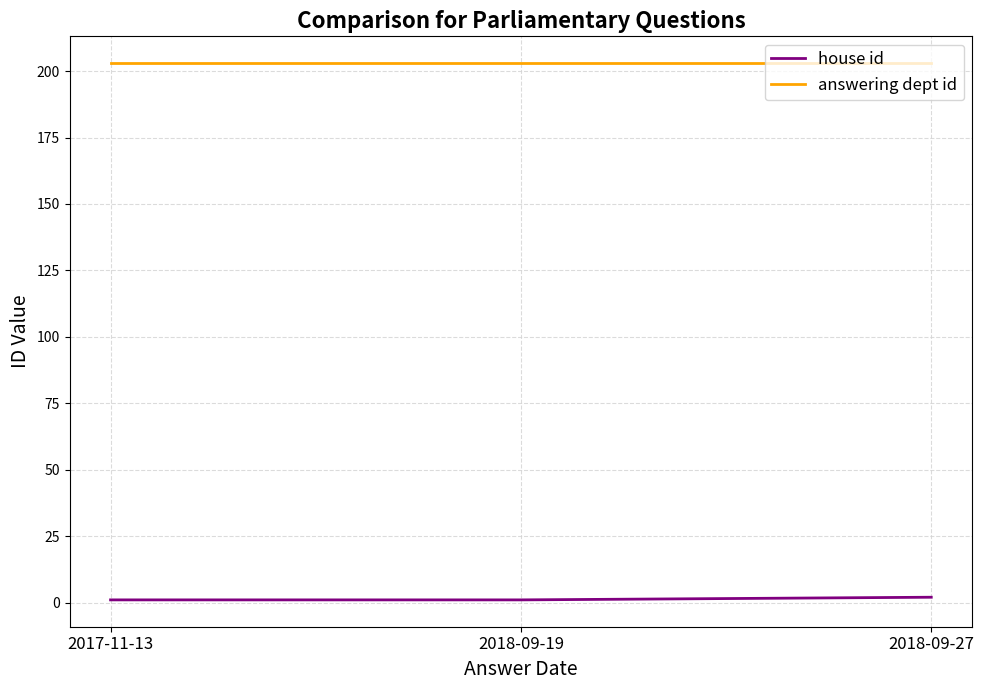

Is the value of house id at 2017-11-13 greater than the value of answering dept id at 2018-09-27?

No